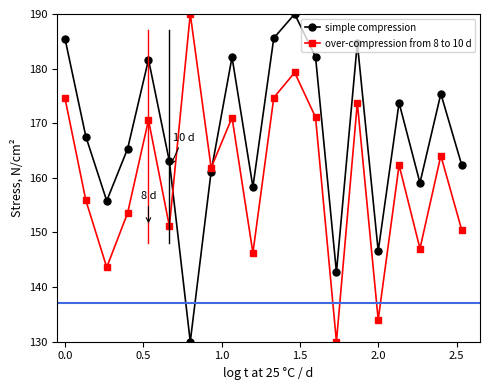

What is the value of the simple compression point at the 7th from the left?

130.0